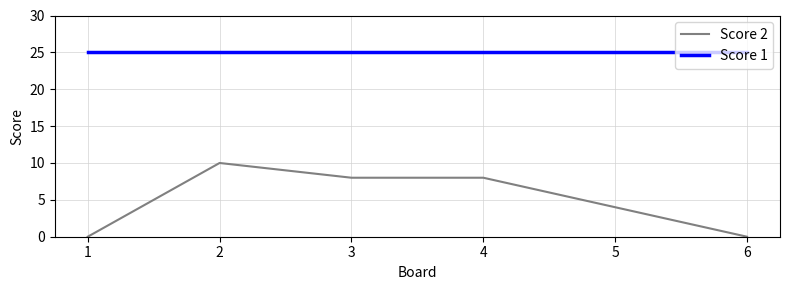

At which label does Score 2 first exceed 8?

2